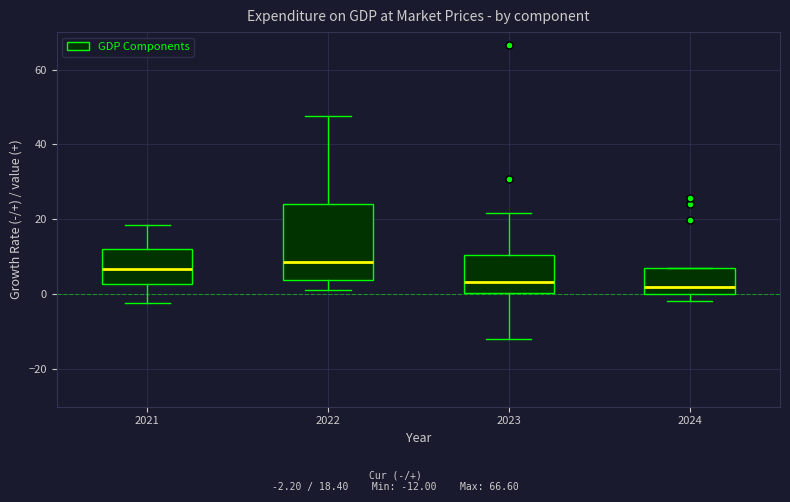

Where does the upper whisker of the box at x = 2022 end on the y-axis? The values are not printed on the chart, so give them approximately, as read against the axis.

48